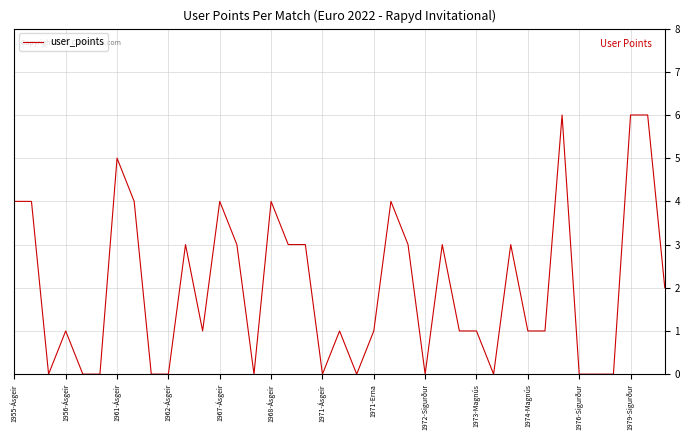

What is the difference between the second highest and minimum values?

6